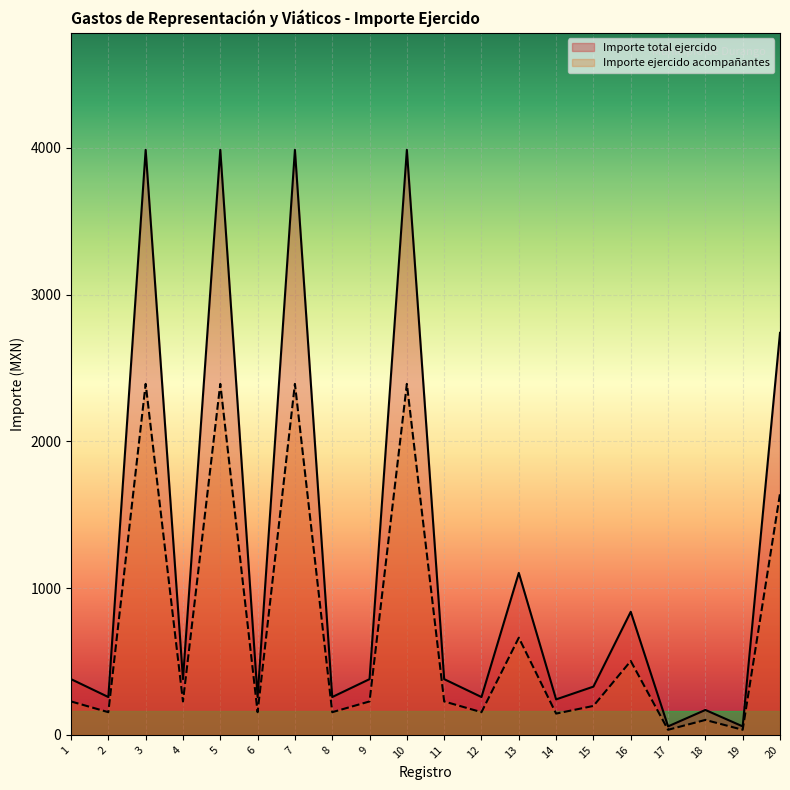

Between 9 and 5, which is larger?

5